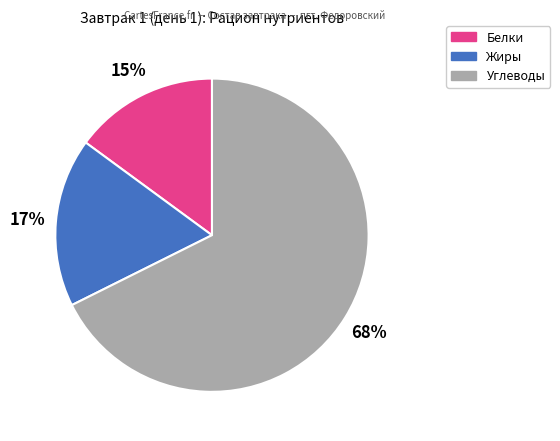

Count the number of slices in the pie.

3